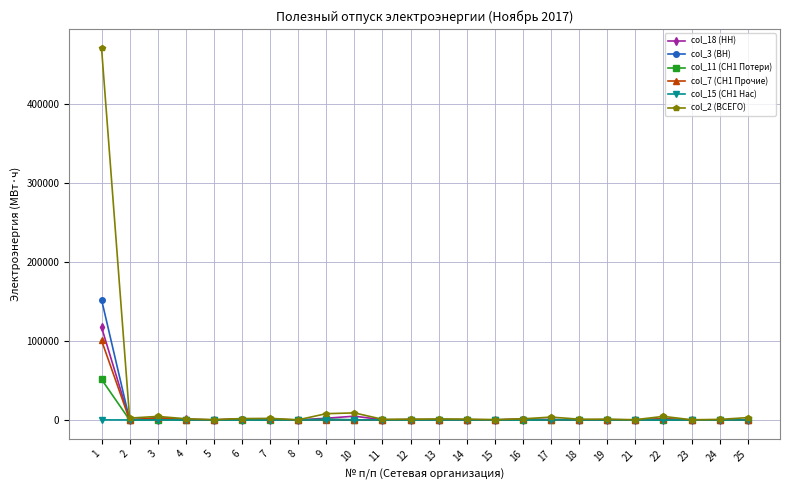

True or false: col_18 (НН) has more than 2 interior local peaks.

True